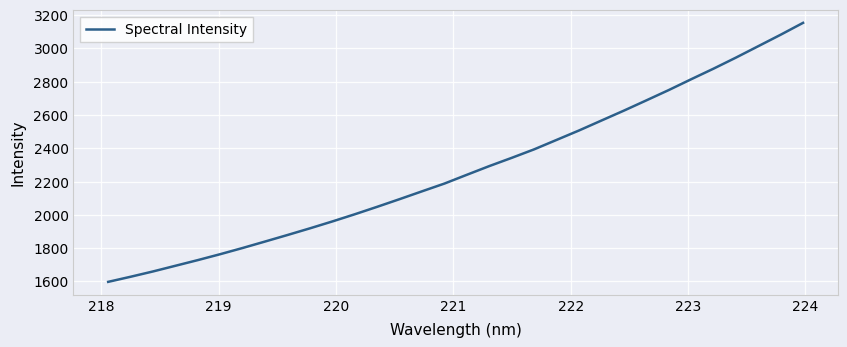

How many lines are shown in the chart?

1